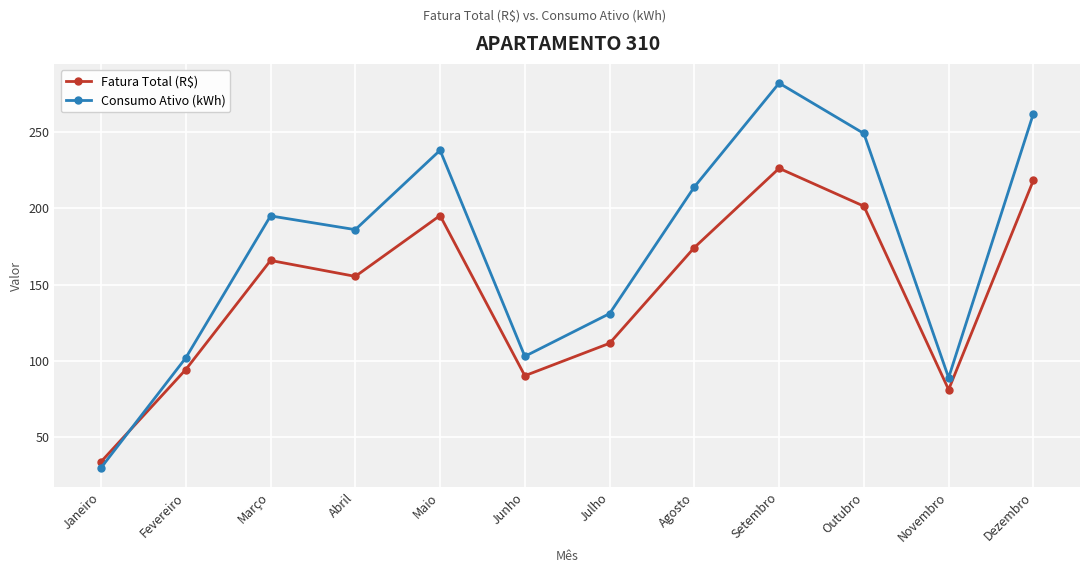

What is the difference between the second highest and minimum values in the Consumo Ativo (kWh) series?

232.0